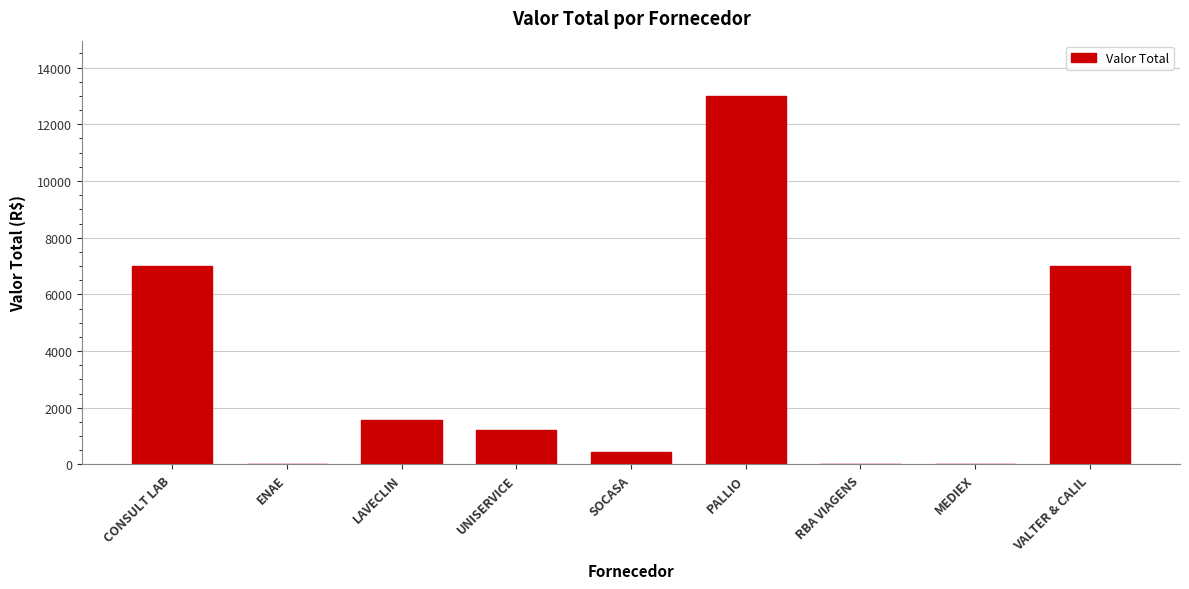

Reading left to right, list all the values displayed in this chart.

CONSULT LAB=7000.0	ENAE=0.0	LAVECLIN=1555.9	UNISERVICE=1205.0	SOCASA=450.0	PALLIO=13000.0	RBA VIAGENS=0.0	MEDIEX=0.0	VALTER & CALIL=7000.0